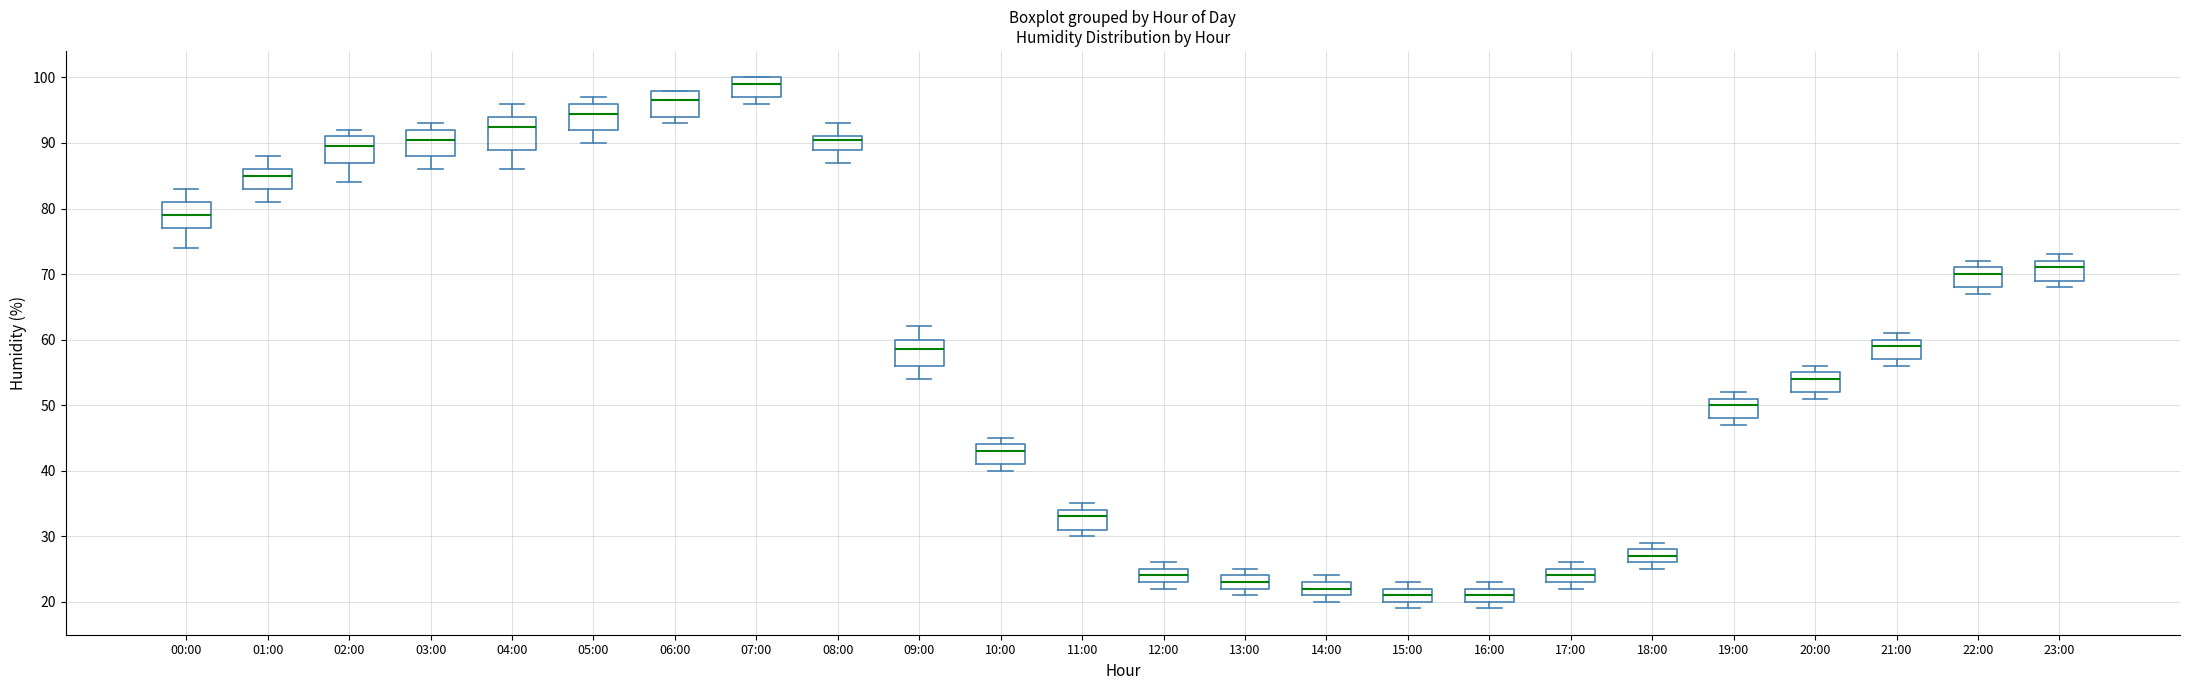

Where does the upper whisker of the box for 08:00 end on the y-axis? The values are not printed on the chart, so give them approximately, as read against the axis.

93